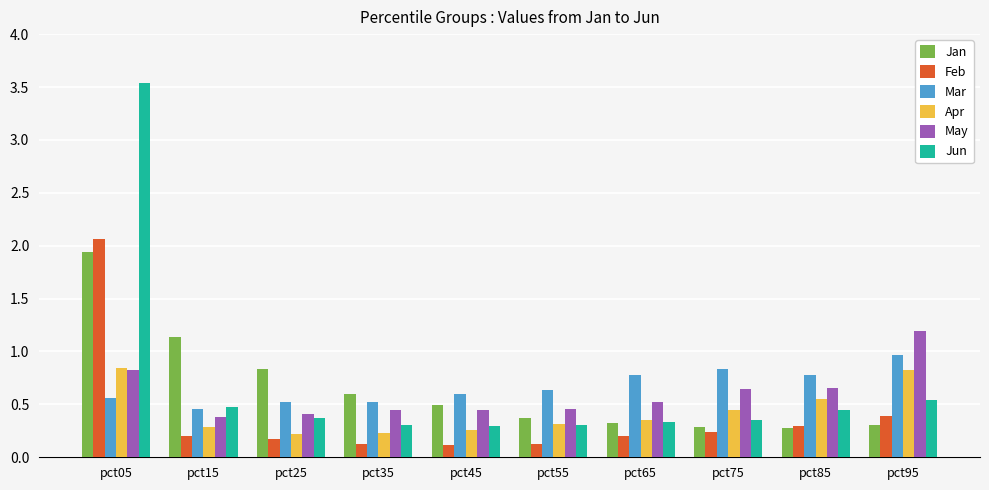

How many bars are there in each group?

6